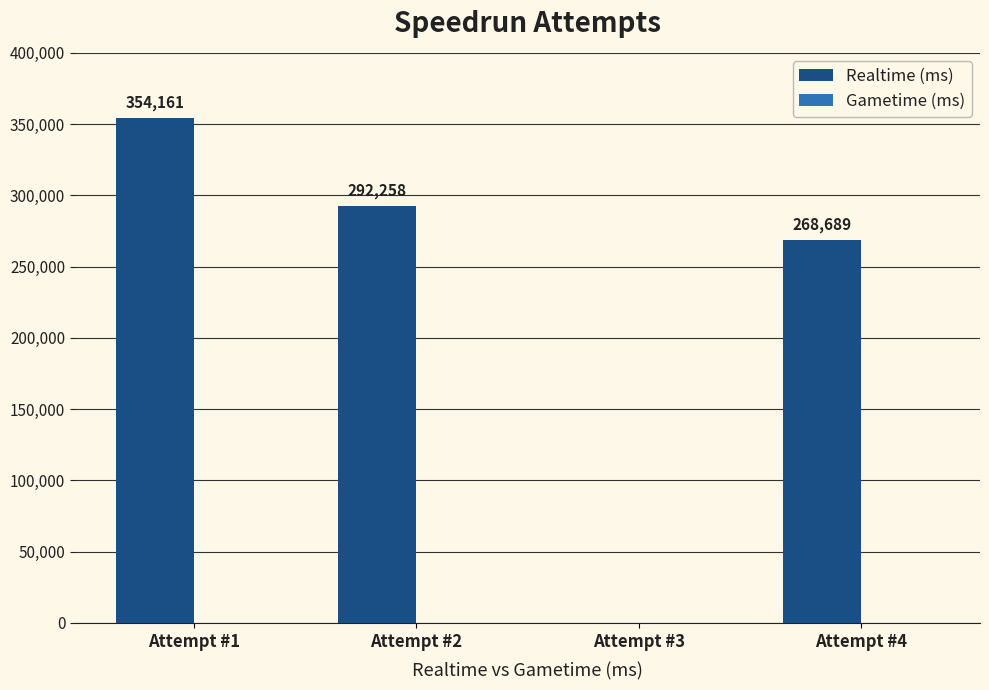

The value at Attempt #2 is 292258. True or false?

True